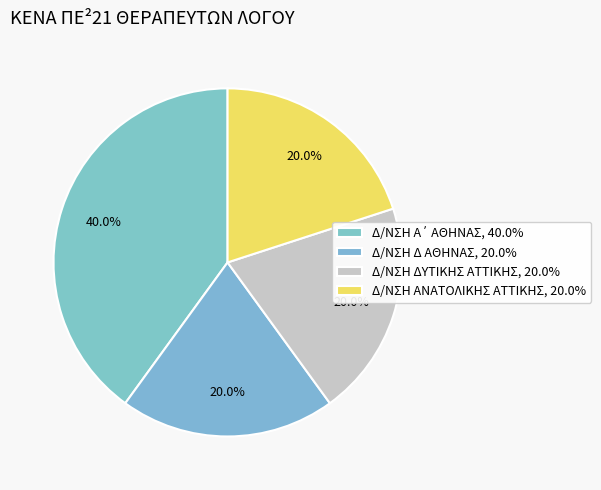

To the nearest percent, what is the difference between the Δ/ΝΣΗ Α΄ ΑΘΗΝΑΣ and Δ/ΝΣΗ ΑΝΑΤΟΛΙΚΗΣ ΑΤΤΙΚΗΣ slice percentages?

20%